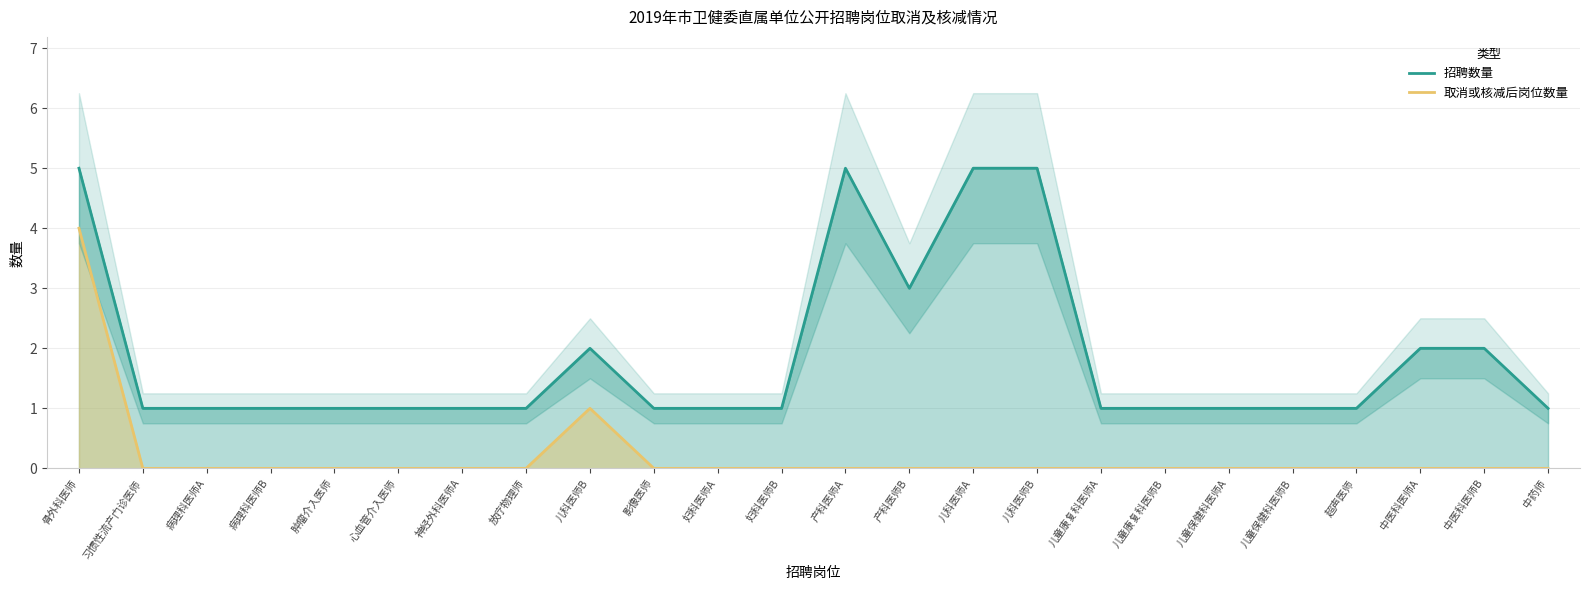

What is the sum of the 招聘数量 values at 儿科医师B and 骨外科医师?

7